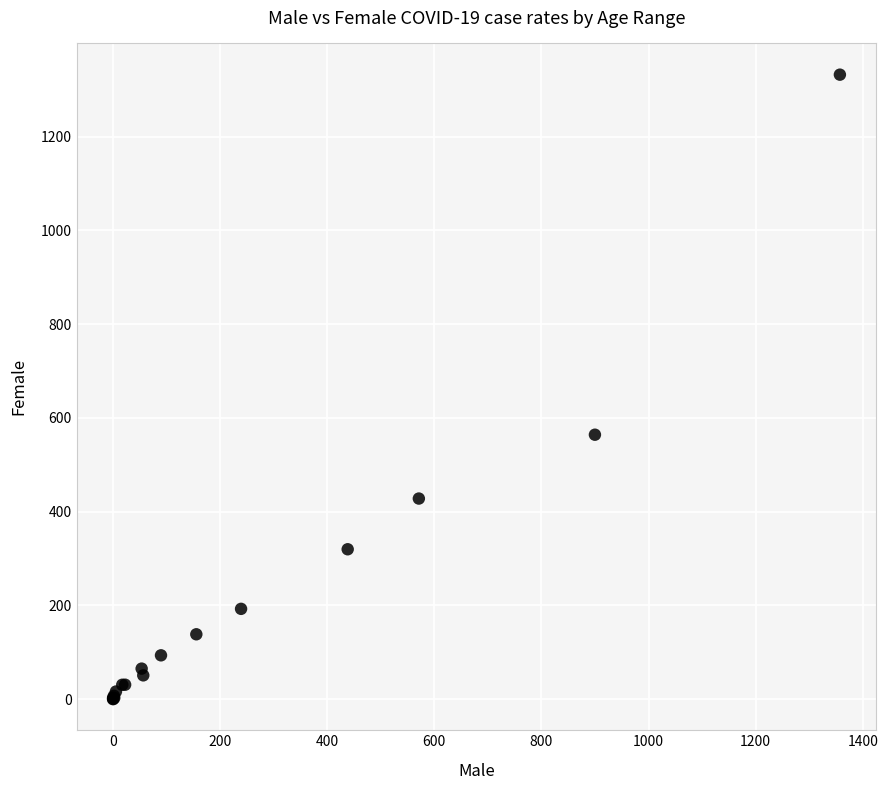

What Y value in the scatter plot is closest to 666?

564.0